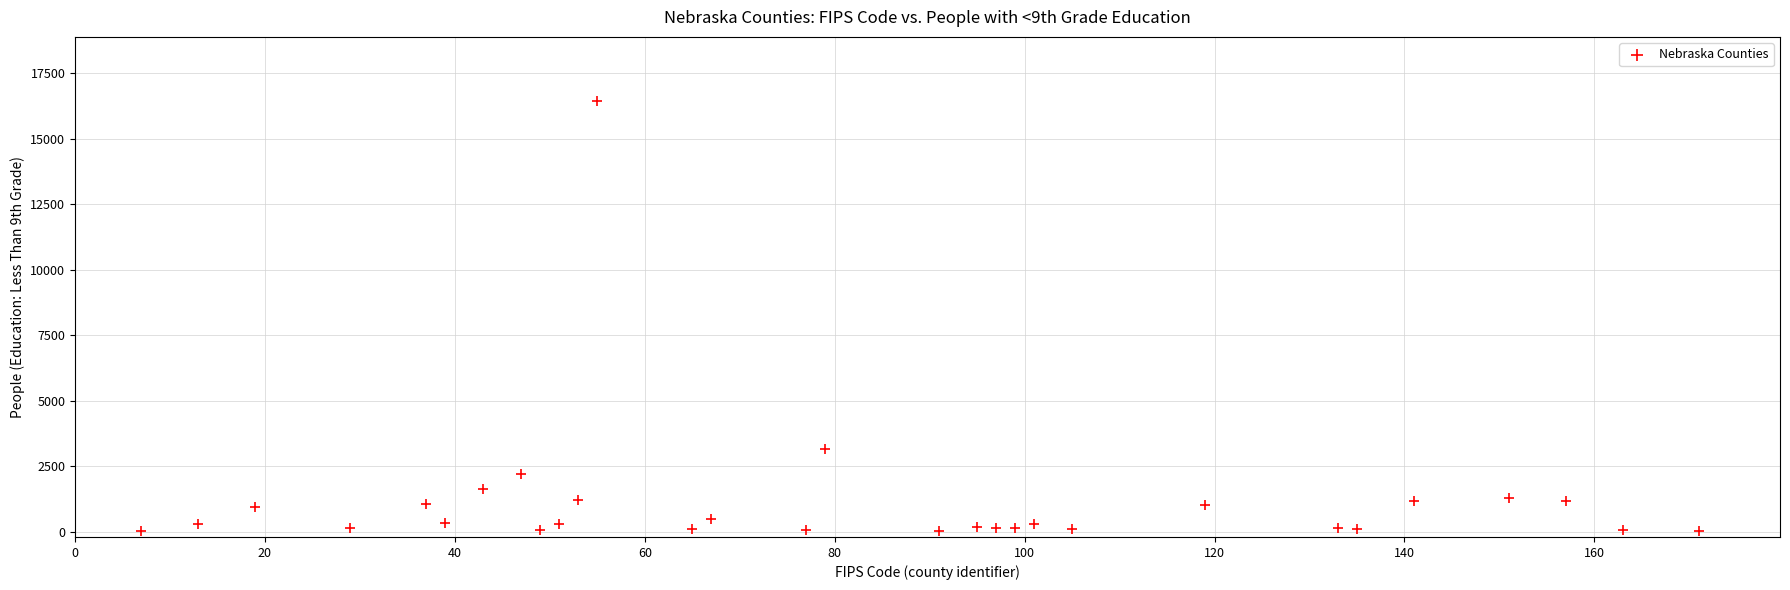

What Y value in the scatter plot is closest to 8218?

3141